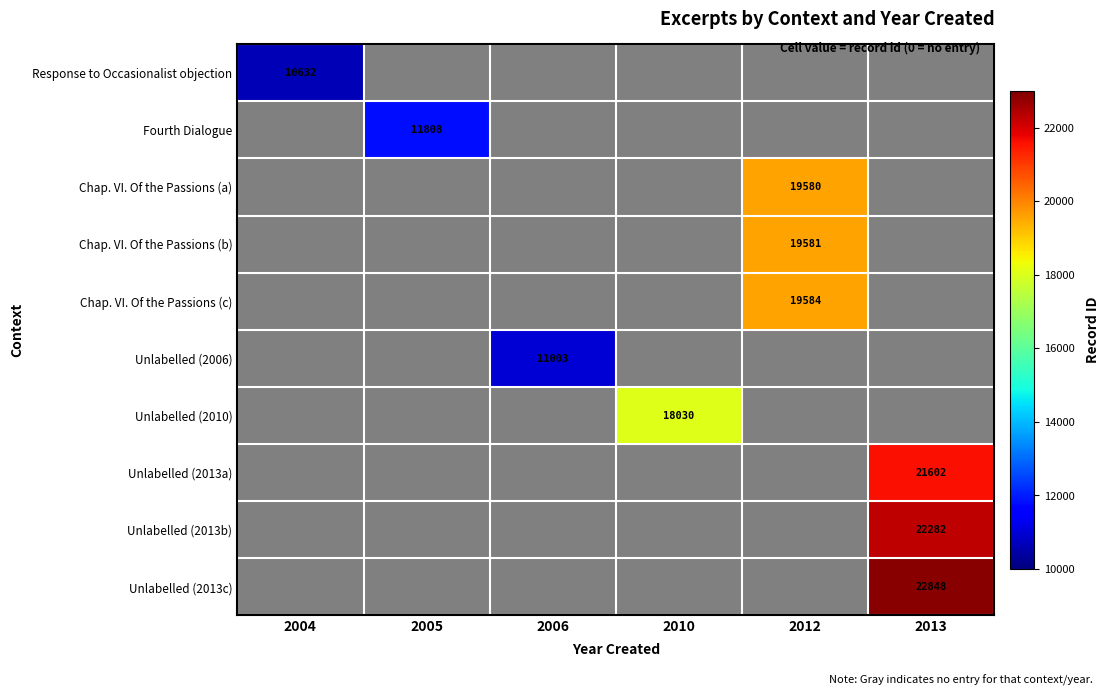

At how many categories does at least one series exceed 16121?

3